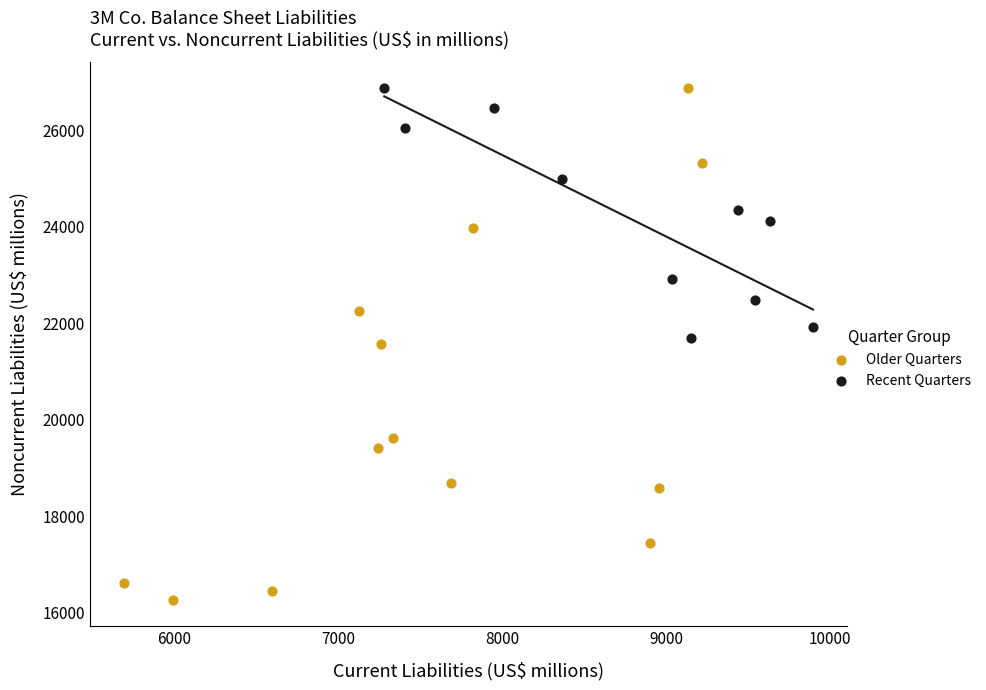

Which series has the largest Y range (max minus min)?

Older Quarters